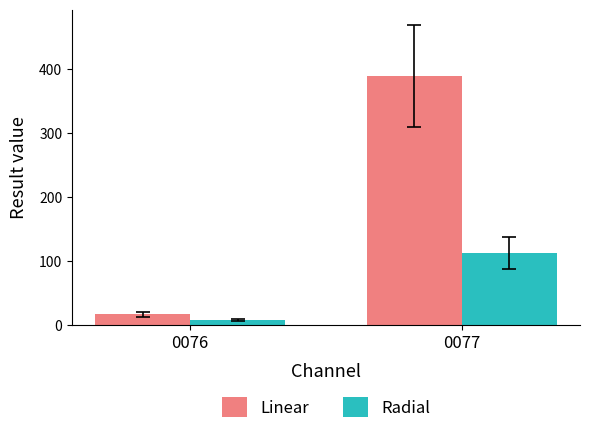

How many distinct data groups are displayed?

2